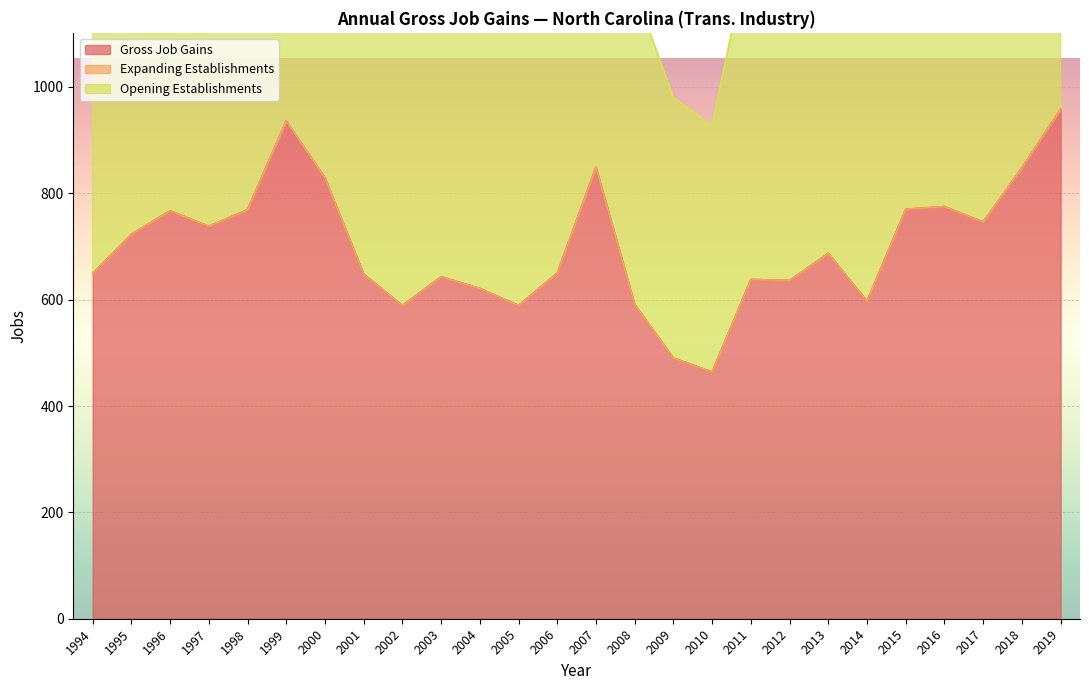

True or false: Gross Job Gains has a value of 443 at 2016.

False